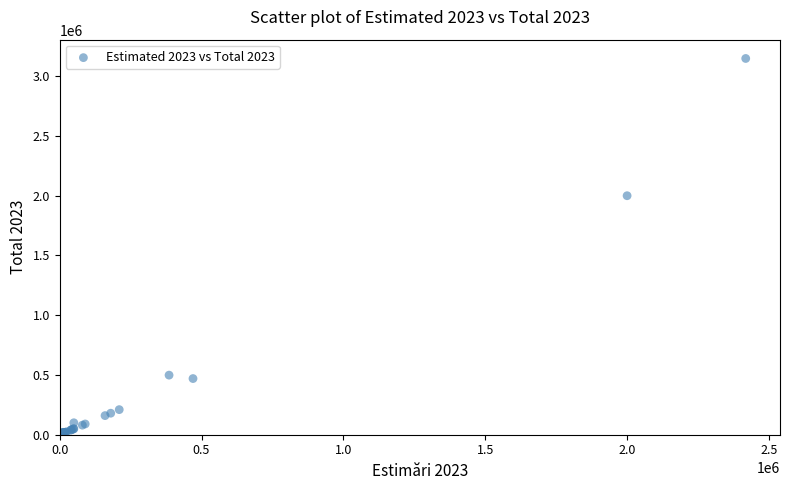

What Y value in the scatter plot is closest to 1574939?

2000000